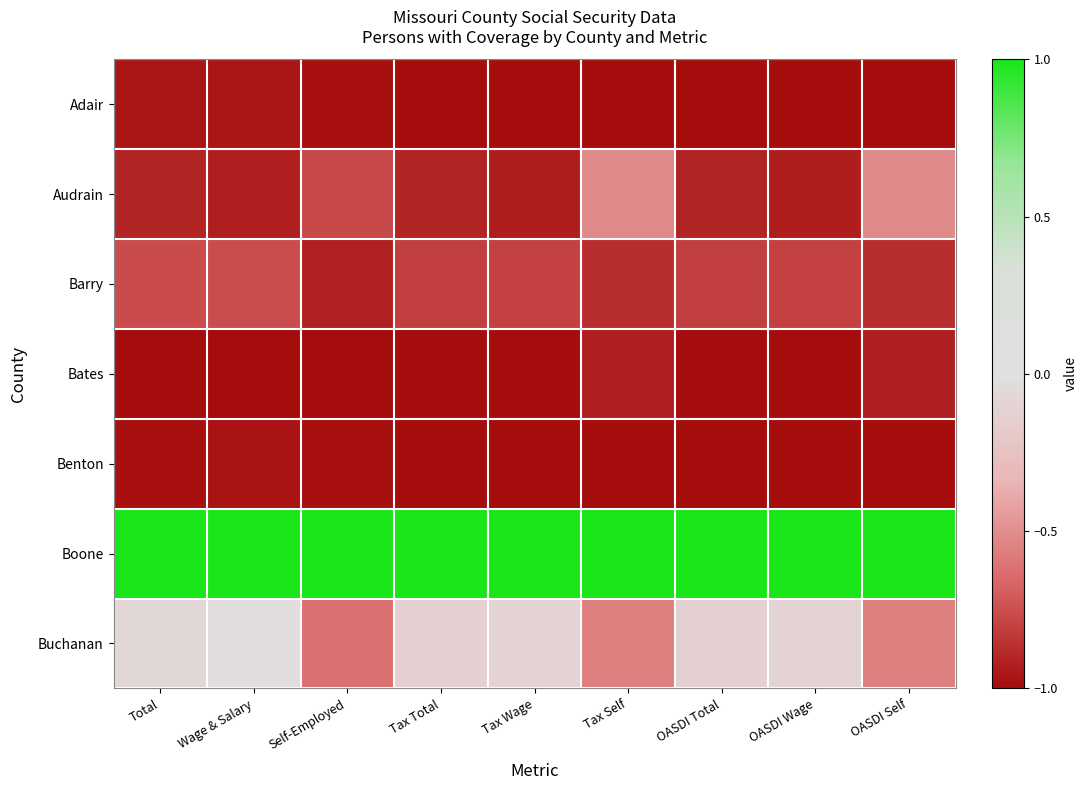

Rank the series by their maximum value, from lowest to highest.

Benton, Adair, Bates, Barry, Audrain, Buchanan, Boone